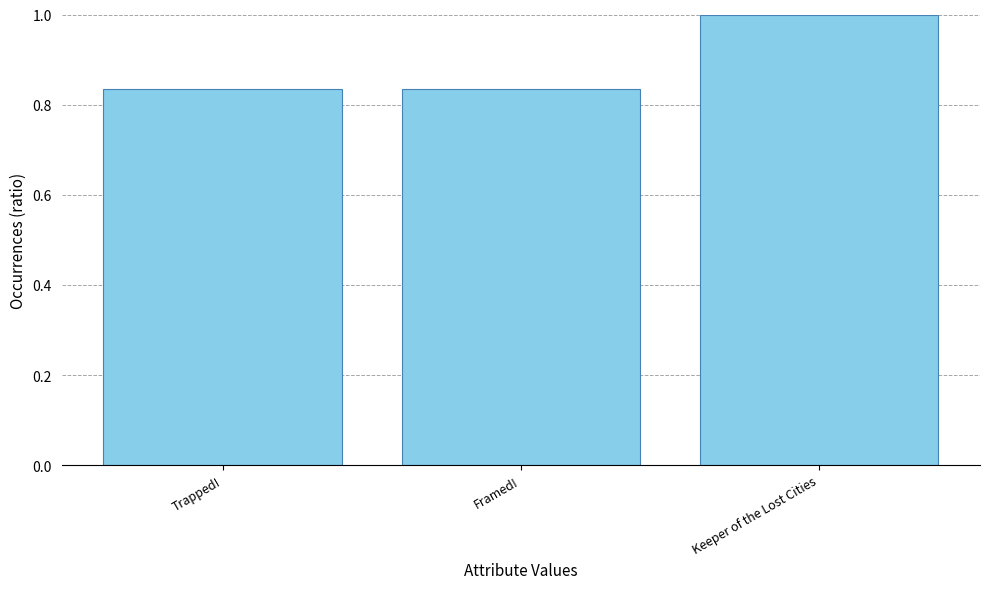

Count the values in the range 0 to 1.

3